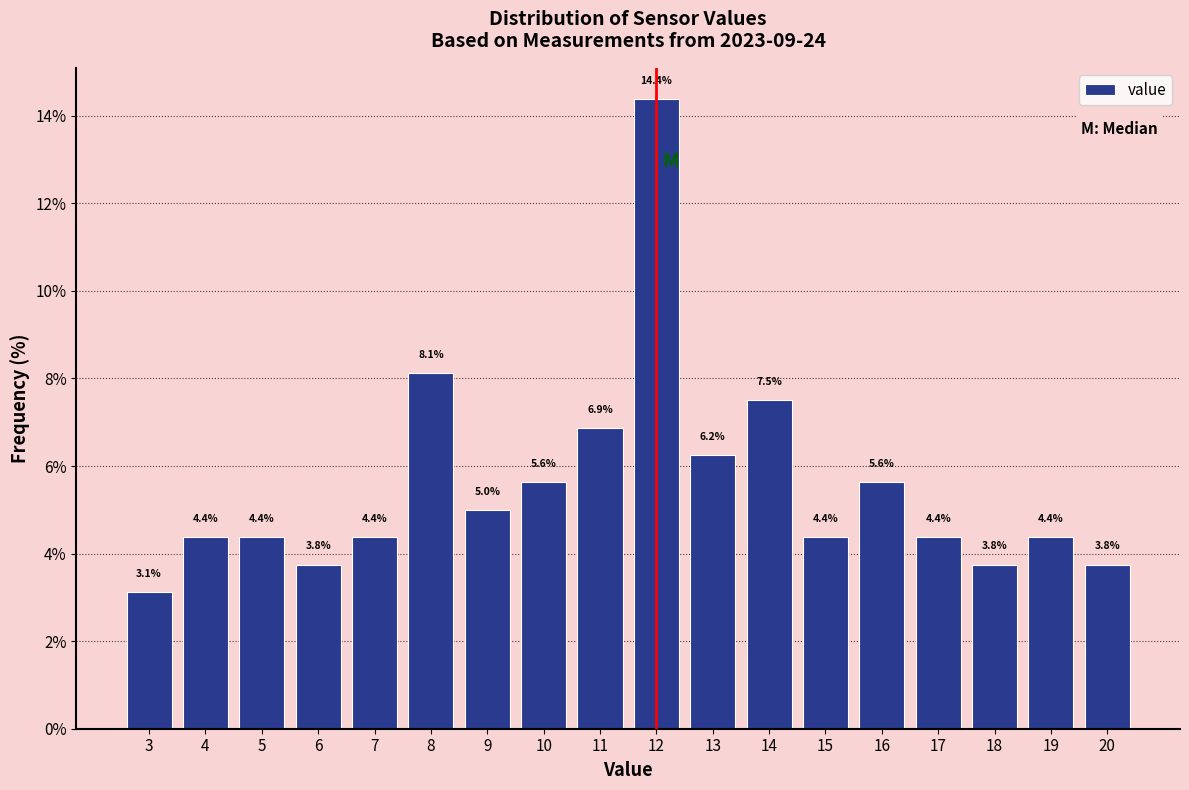

Reading left to right, list every bar in this chart as the range it spans on the x-axis followed by its height.

2.5 to 3.5: 3.1
3.5 to 4.5: 4.4
4.5 to 5.5: 4.4
5.5 to 6.5: 3.8
6.5 to 7.5: 4.4
7.5 to 8.5: 8.1
8.5 to 9.5: 5.0
9.5 to 10.5: 5.6
10.5 to 11.5: 6.9
11.5 to 12.5: 14.4
12.5 to 13.5: 6.2
13.5 to 14.5: 7.5
14.5 to 15.5: 4.4
15.5 to 16.5: 5.6
16.5 to 17.5: 4.4
17.5 to 18.5: 3.8
18.5 to 19.5: 4.4
19.5 to 20.5: 3.8